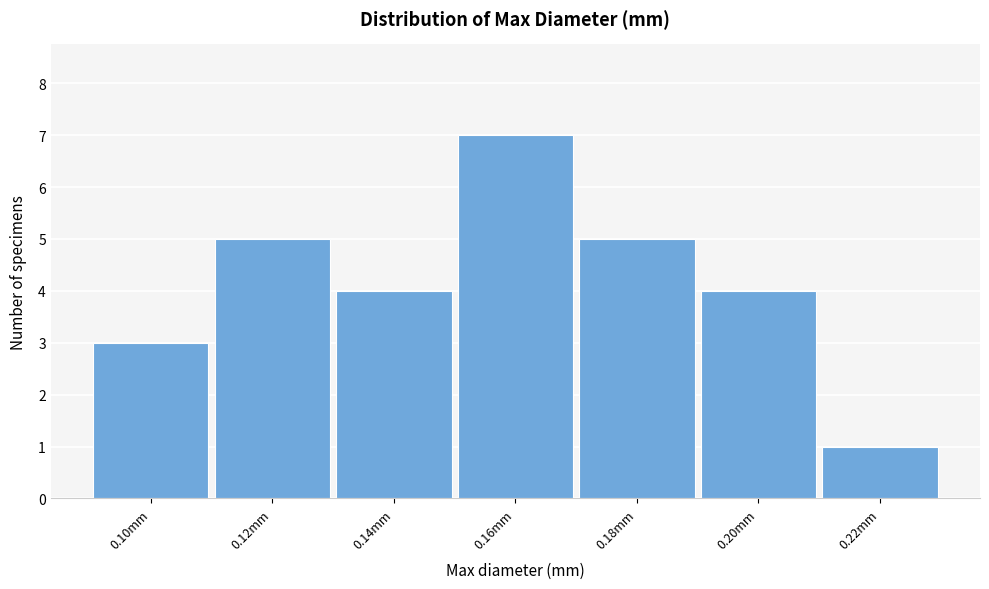

Reading right to left, list all the values displayed in this chart.

1	4	5	7	4	5	3